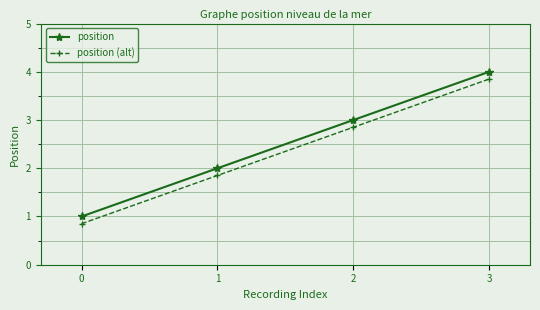

What is the value of the position (alt) point at the 2nd from the left?

1.9